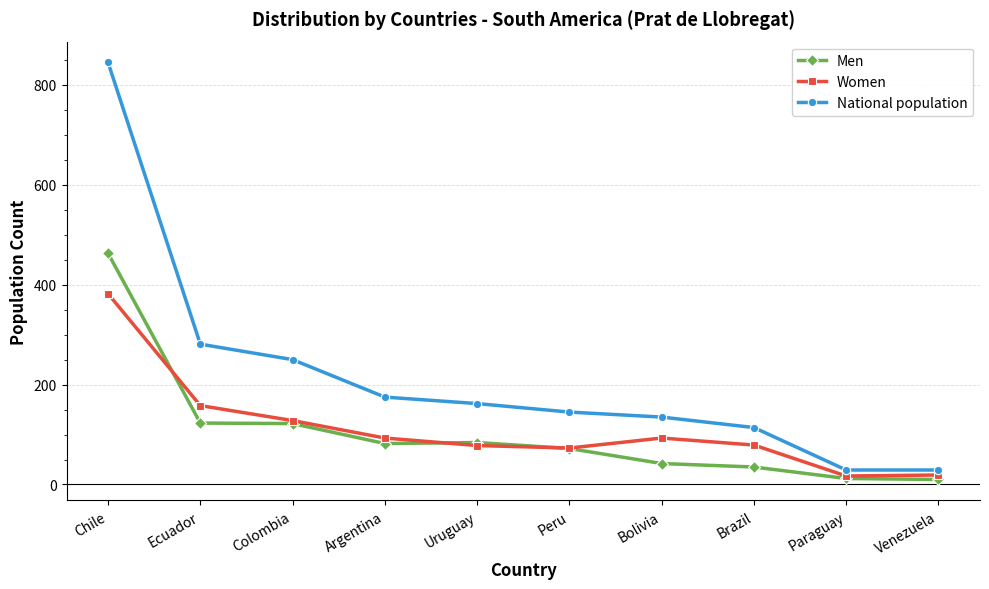

Which series changed the most between Ecuador and Brazil?

National population